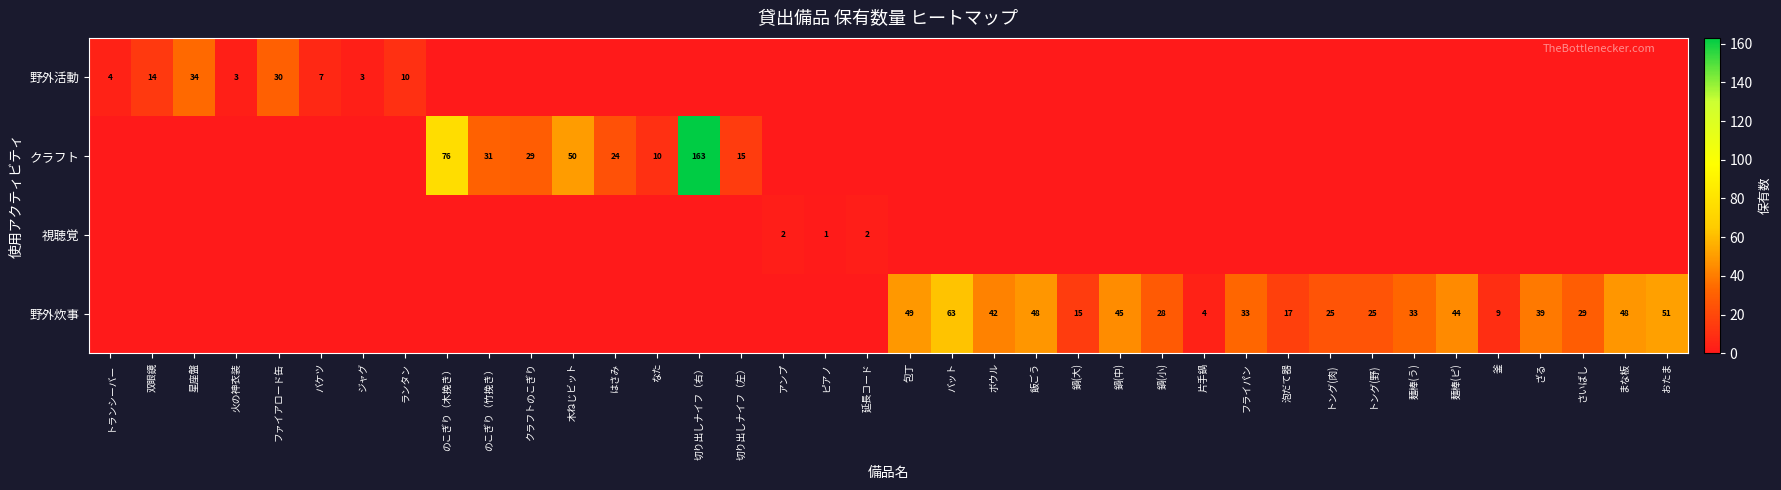

The value of クラフト at のこぎり（木挽き） is 132. True or false?

False